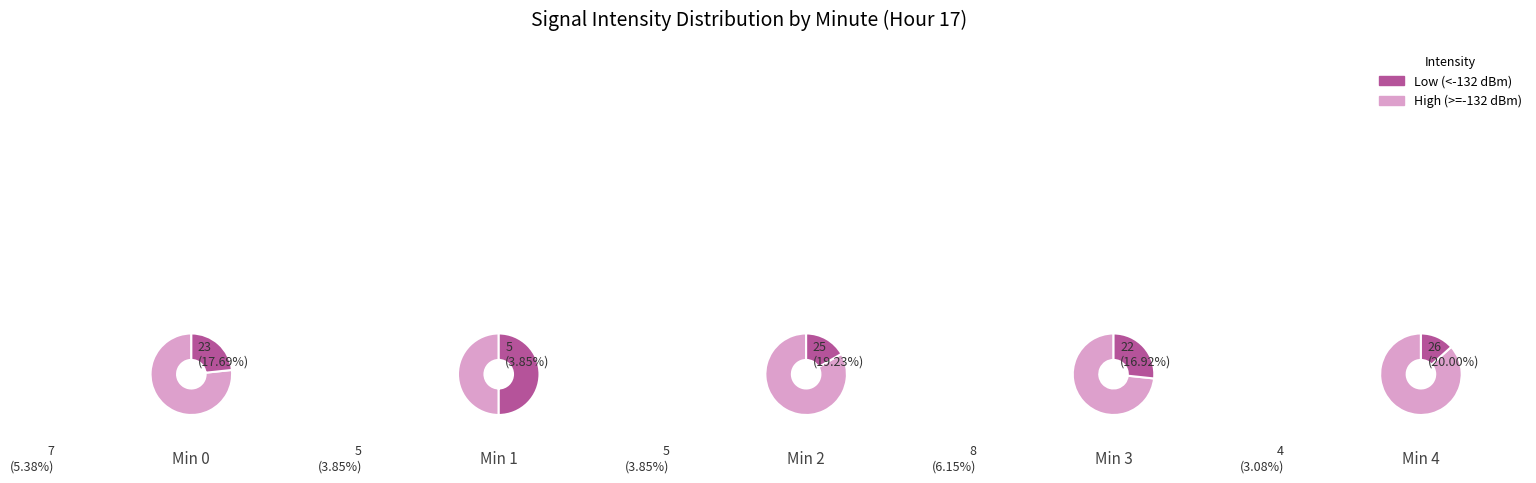

How many segments does this pie chart have?

10